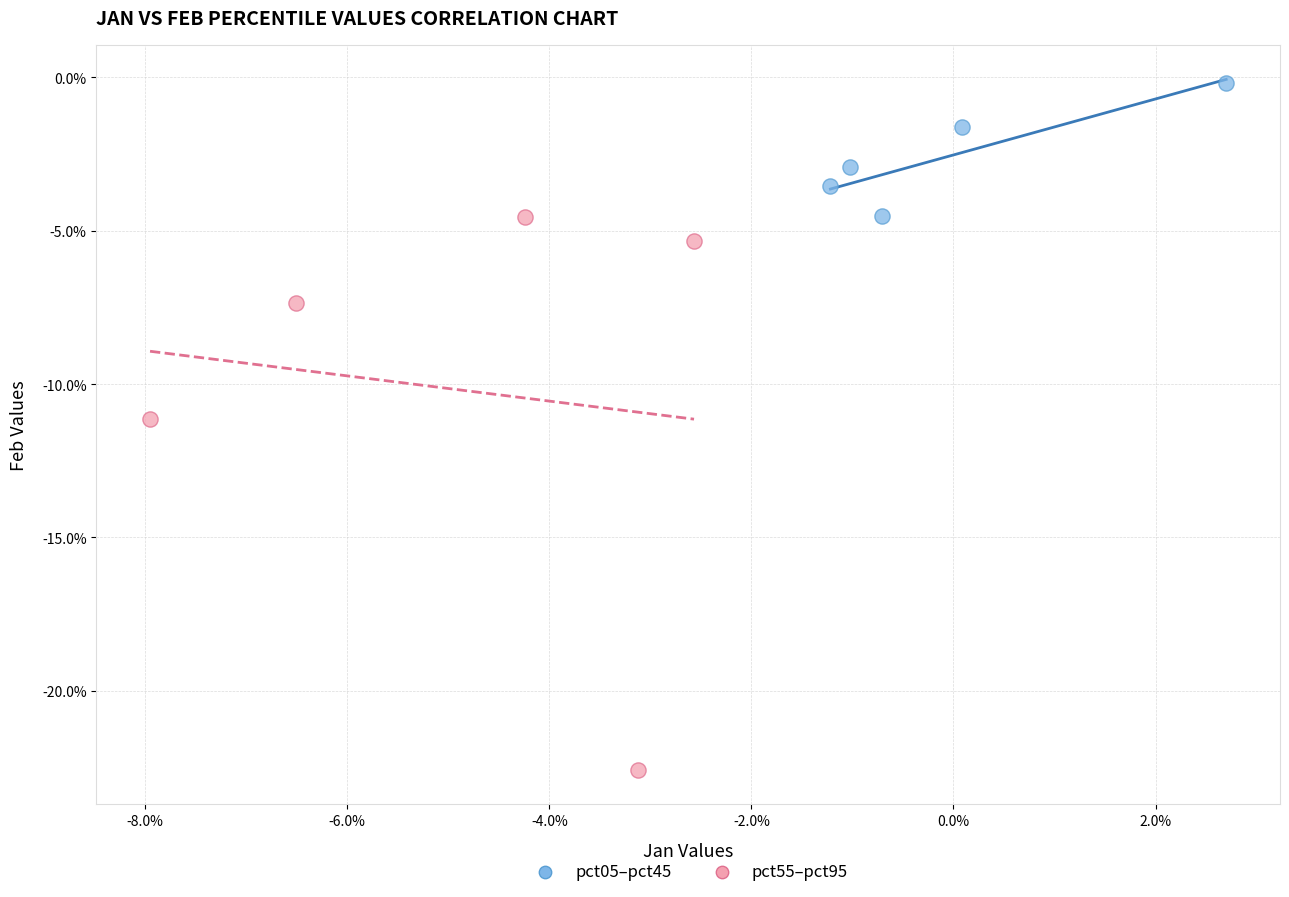

What are all the series names shown in the legend?

pct05–pct45, pct55–pct95